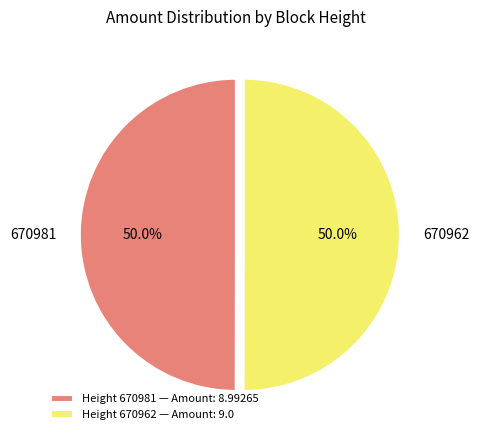

What is the ratio of the value at 670962 to the value at 670981?

1.0